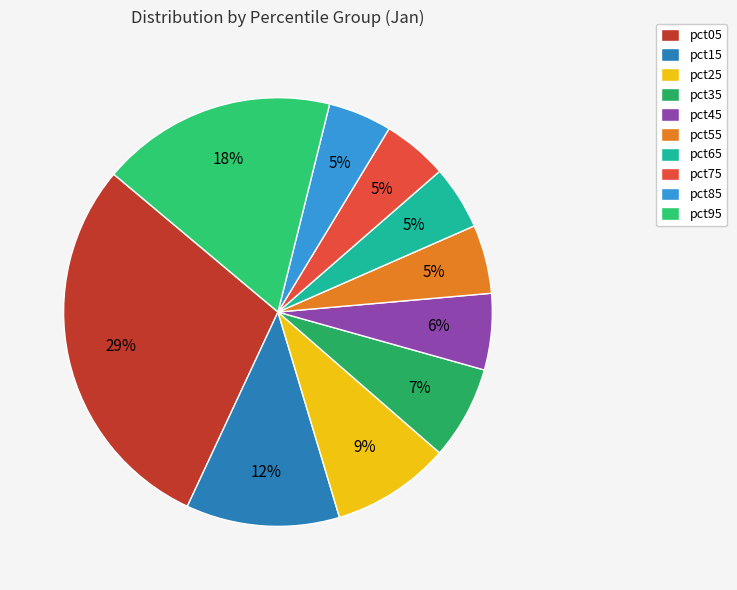

Rank the categories by value from lowest to highest.

pct85, pct65, pct75, pct55, pct45, pct35, pct25, pct15, pct95, pct05